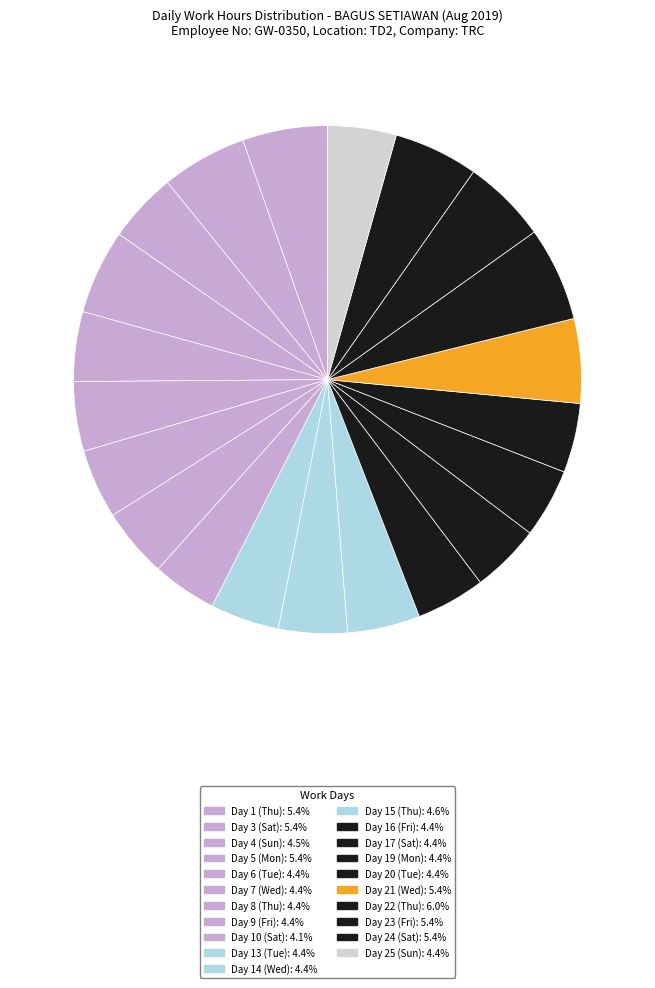

Which slice is the largest?

Day 22 (Thu)